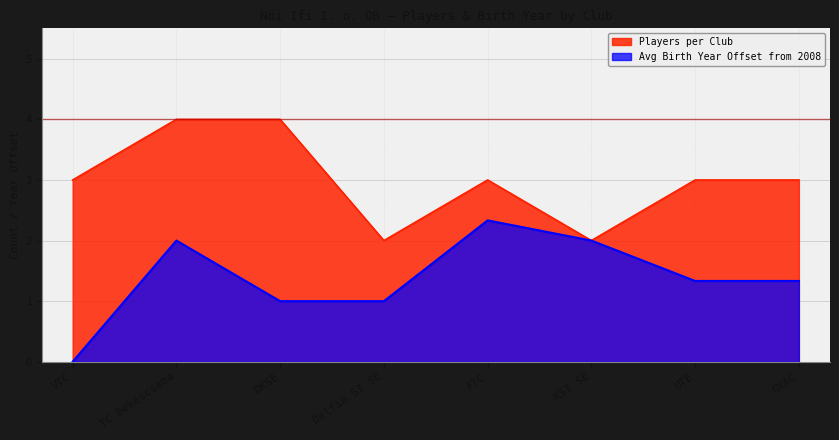

How many lines are shown in the chart?

2